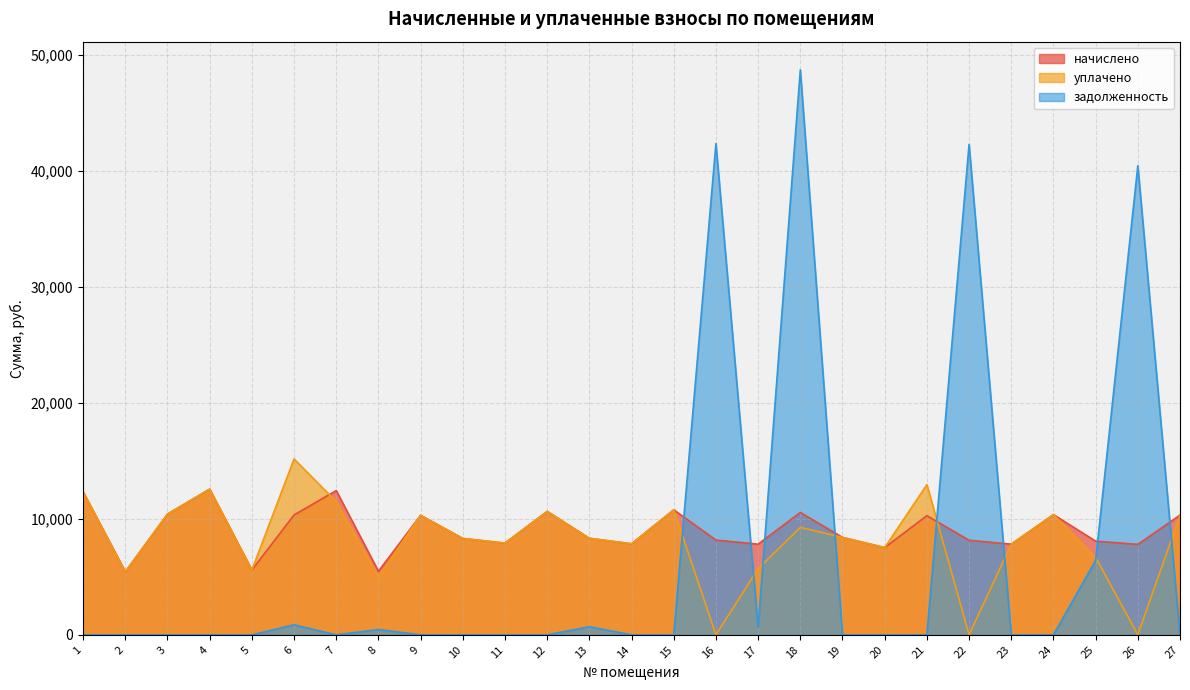

How many categories are shown in the chart?

27